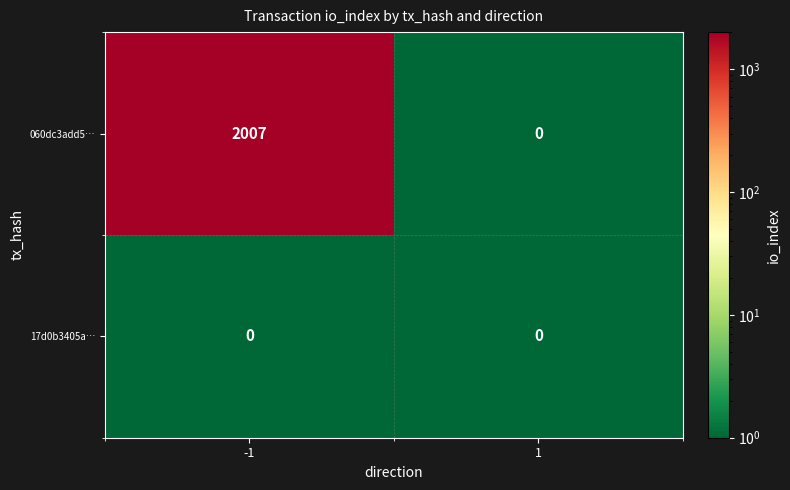

List the series in order of their overall mean, highest first.

060dc3add5…, 17d0b3405a…